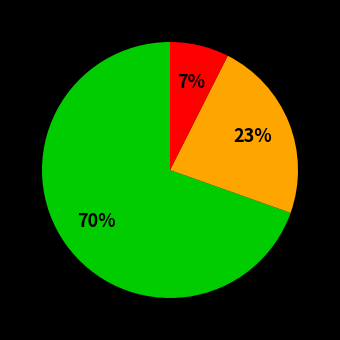

Does any single category account for the majority?

Yes